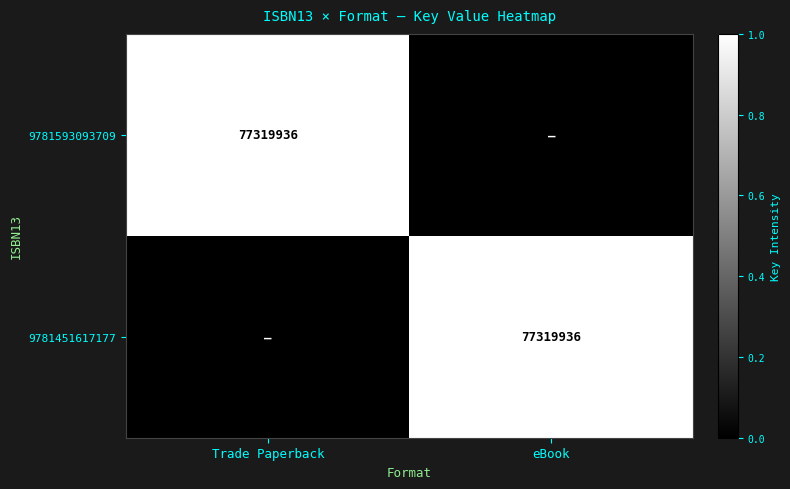

True or false: 9781593093709 has a value of 125388189 at Trade Paperback.

False